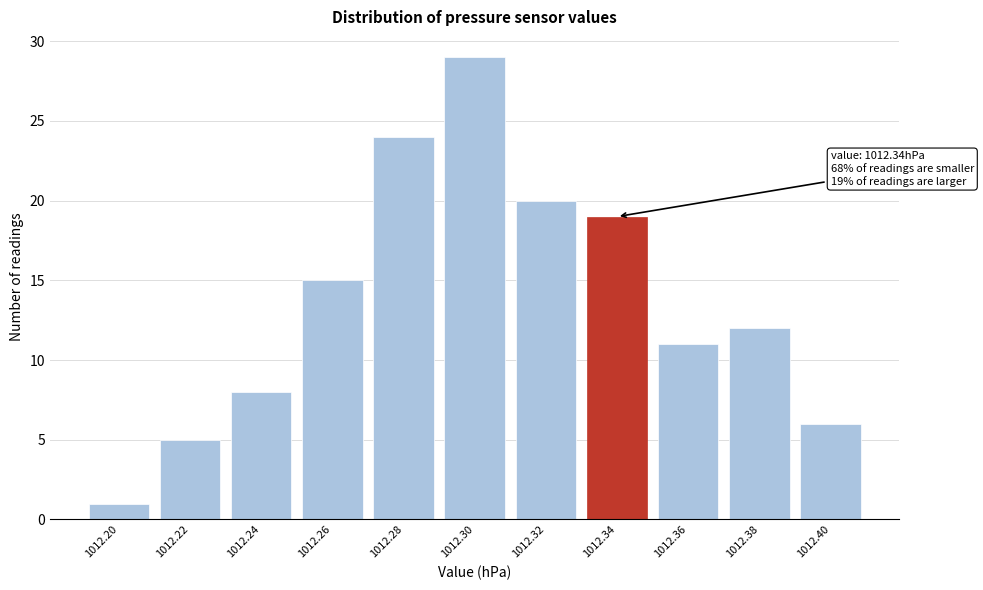

Reading left to right, transcribe all the data shown in this chart.

1	5	8	15	24	29	20	19	11	12	6